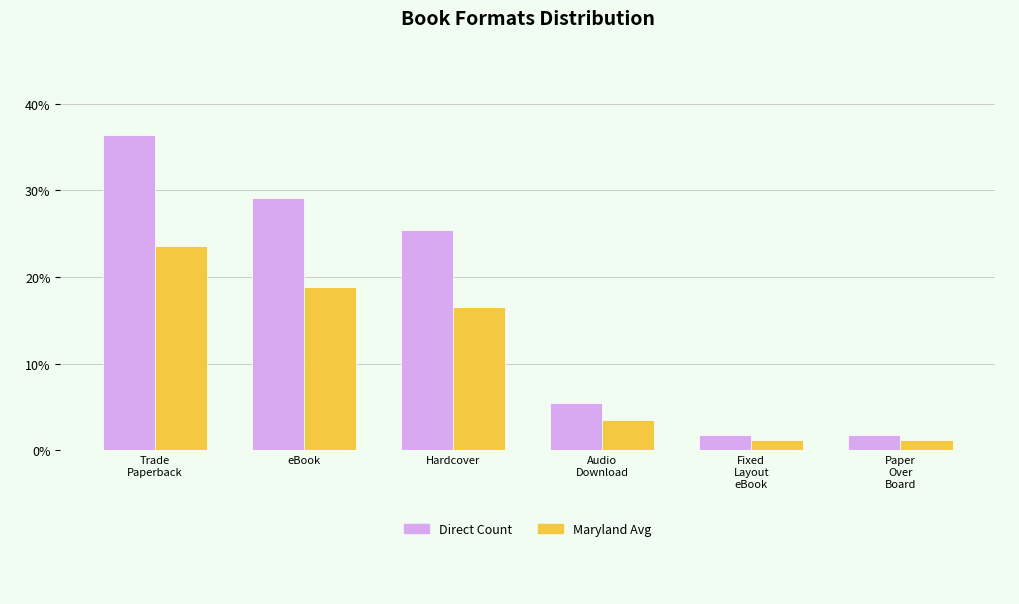

True or false: Direct Count has a value of 25.5 at Hardcover.

True